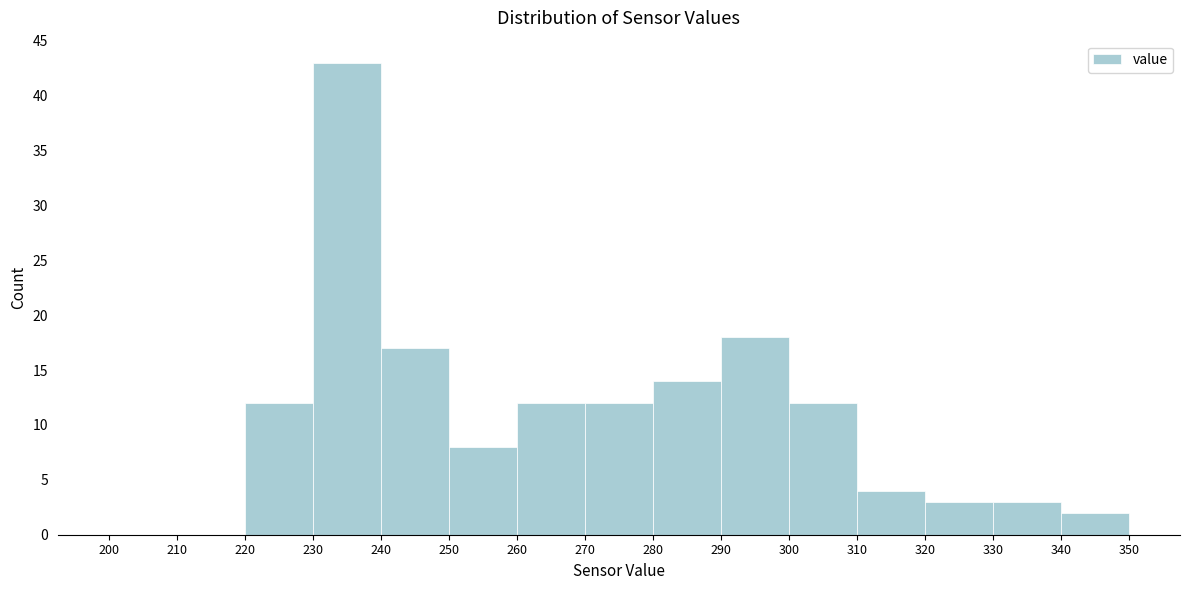

How tall is the bar that spans 270 to 280 on the x-axis? The values are not printed on the chart, so give them approximately, as read against the axis.

12